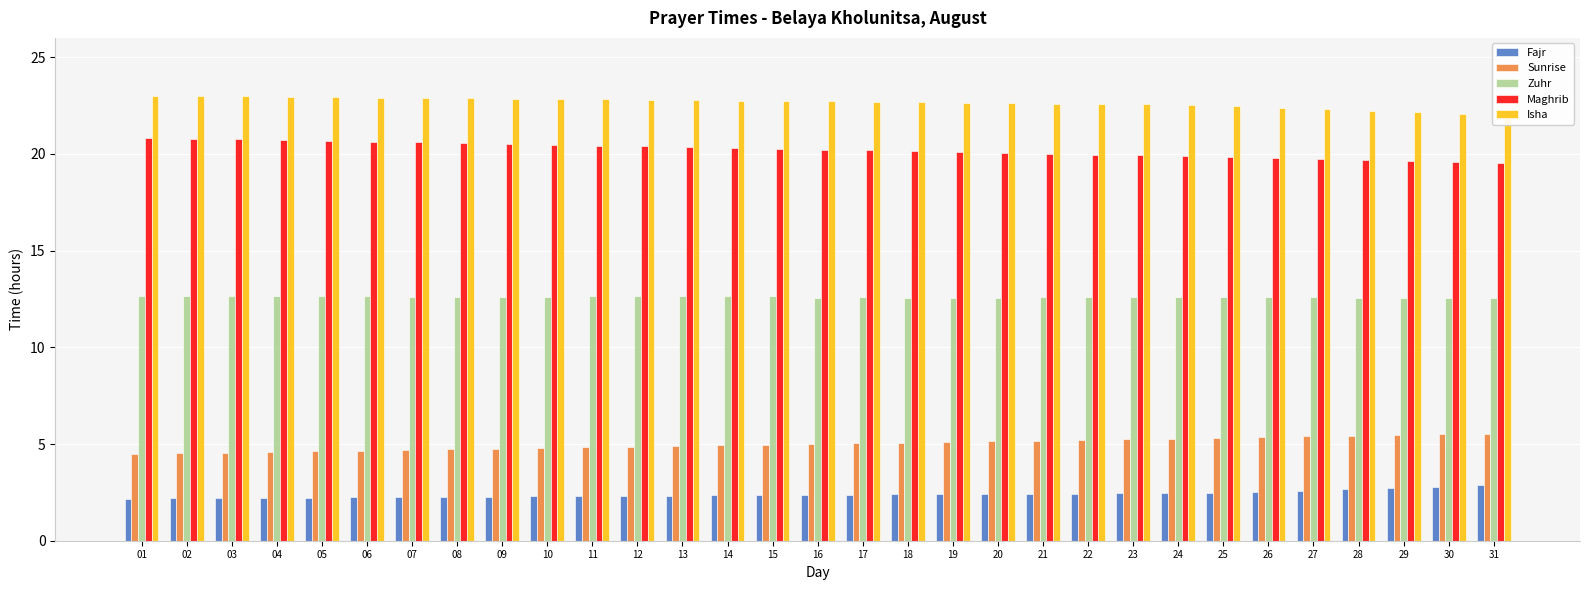

What is the value of the Isha bar at the 4th from the left?

22.9